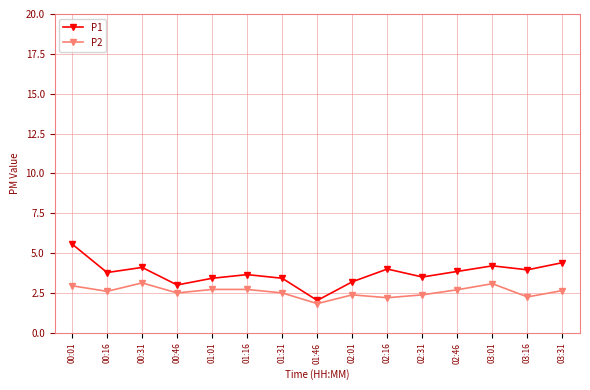

At which label does P2 first exceed 2?

00:01